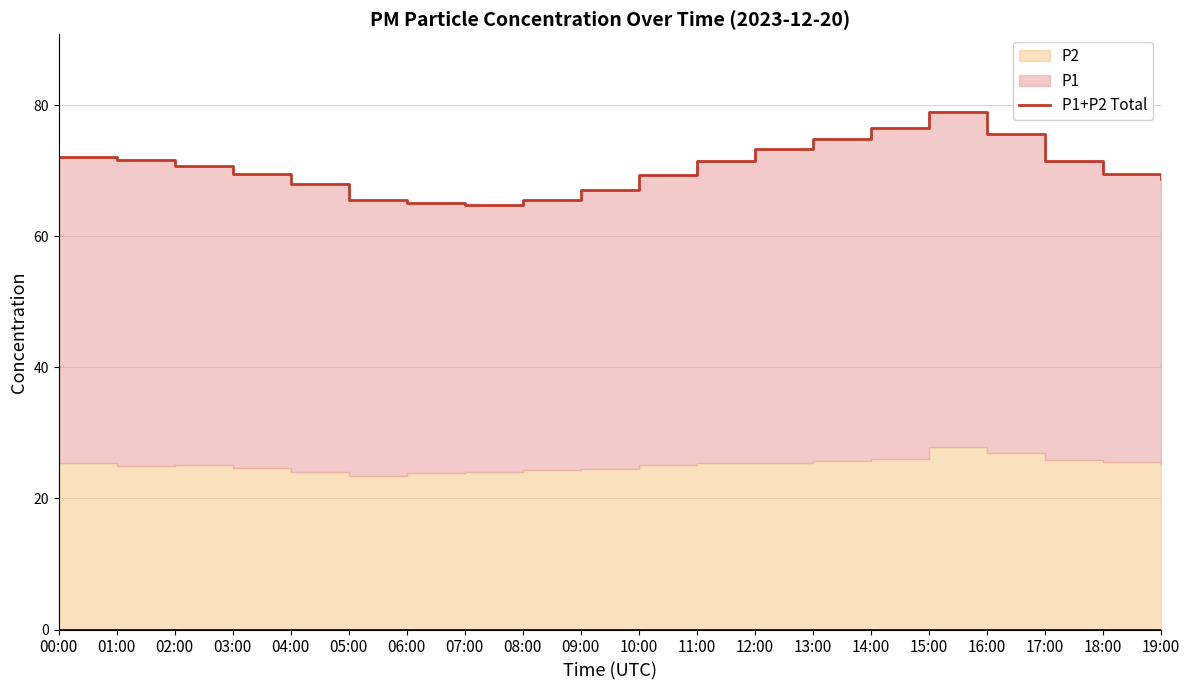

What is the sum of the values at 02:00 and 08:00?

136.3